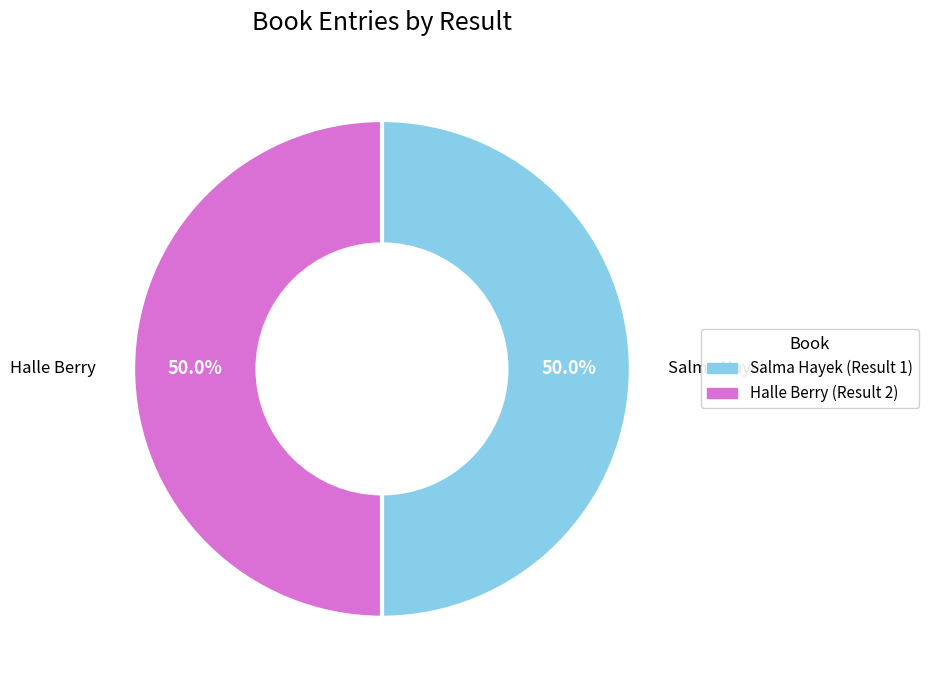

Which category has the smallest portion of the pie?

2